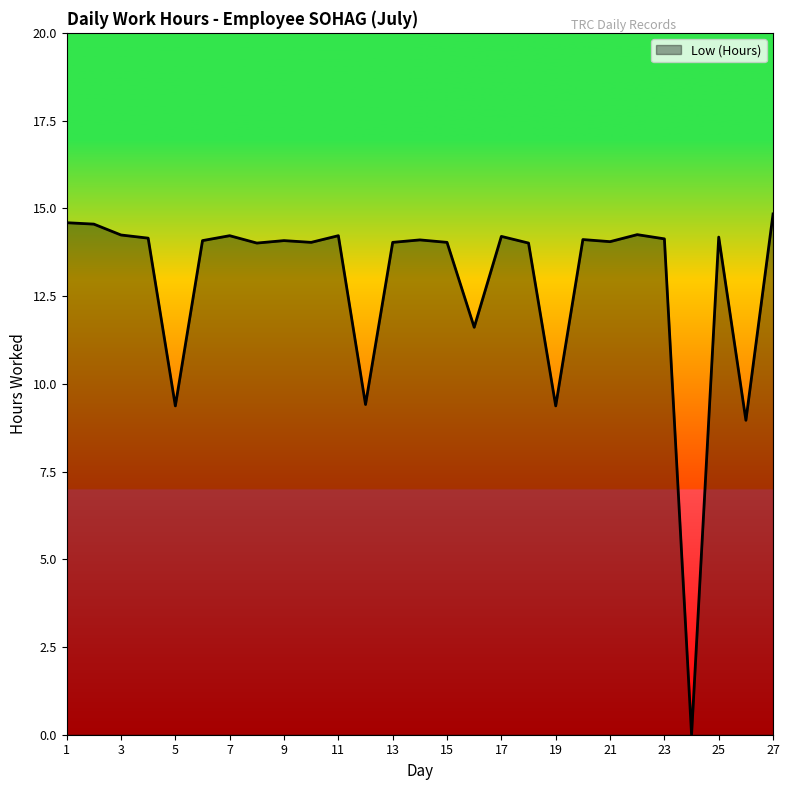

What is the difference between the maximum and second lowest values?

5.9